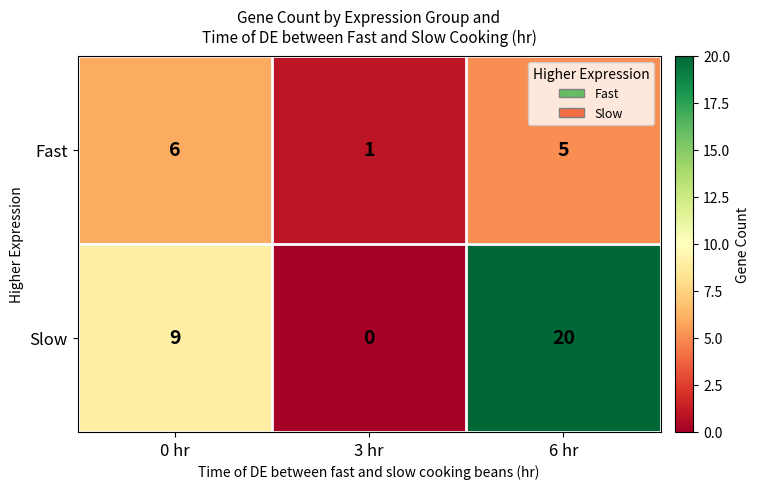

Is the value of Slow at 0 hr greater than the value of Fast at 6 hr?

Yes